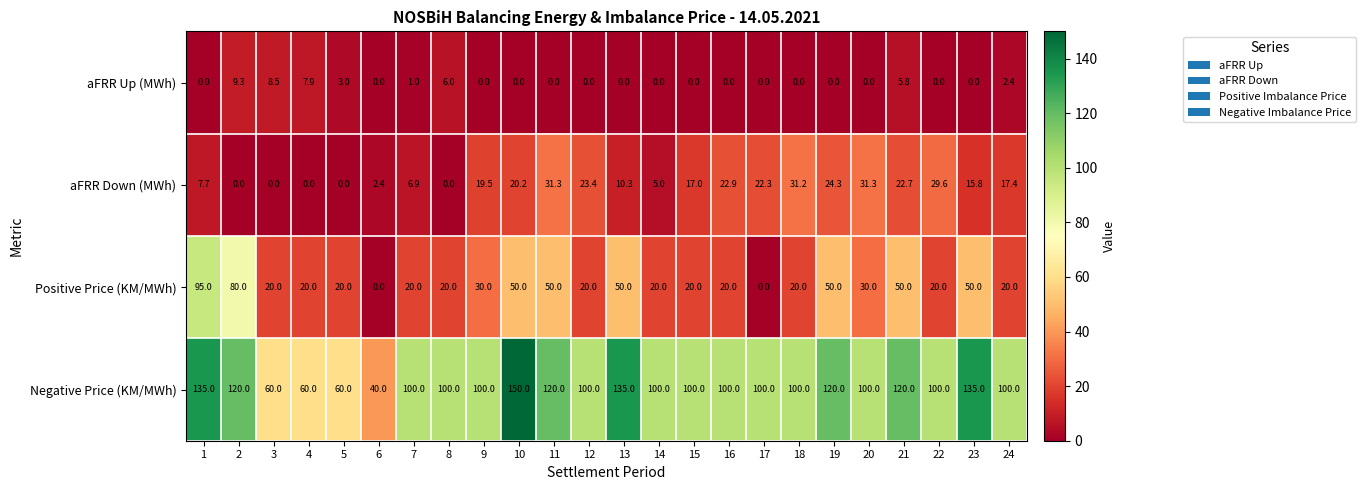

Which category has the highest value across all series?

10